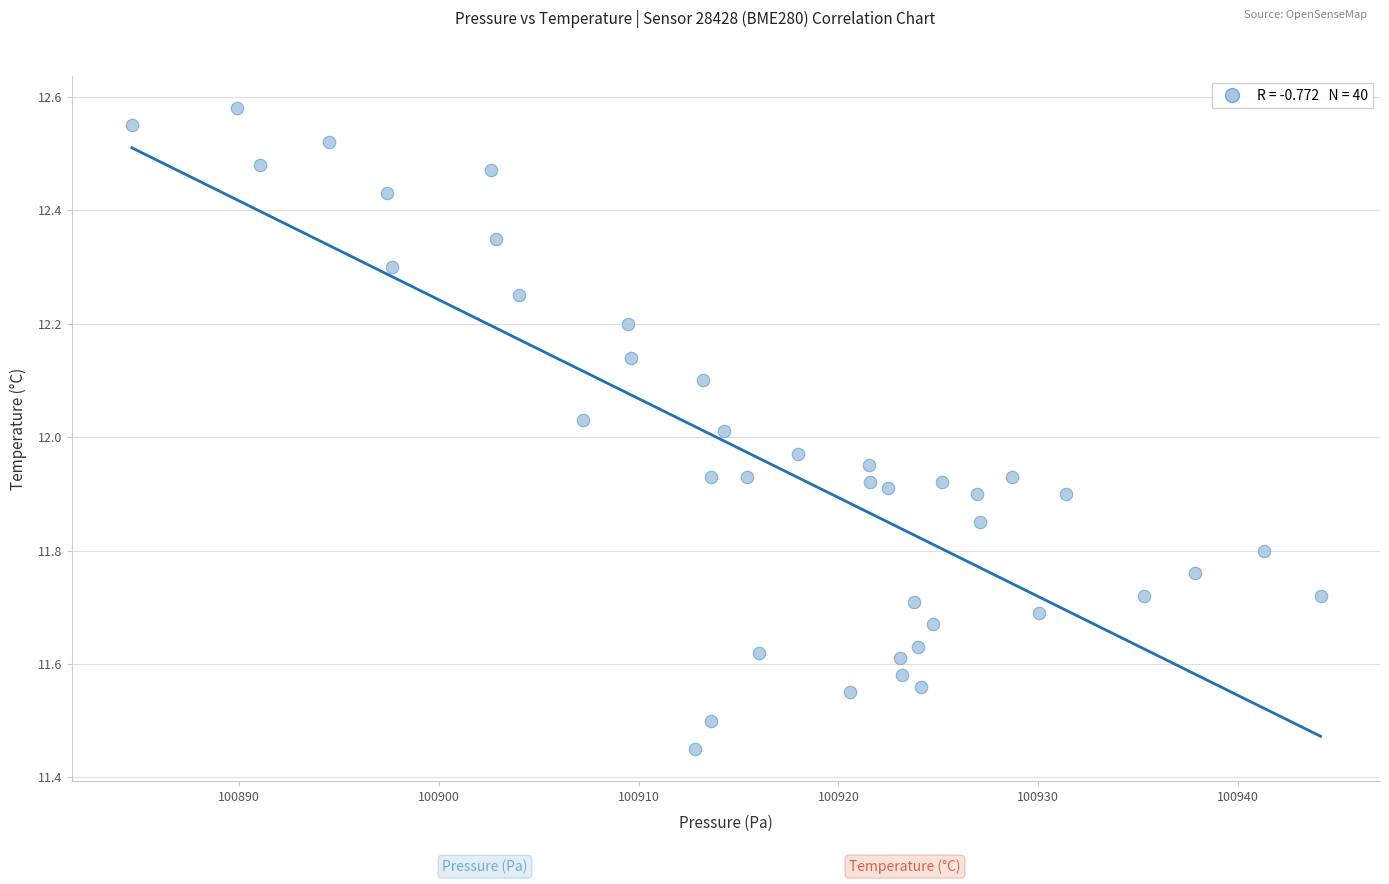

What is the range of Y values (max minus min)?

1.1